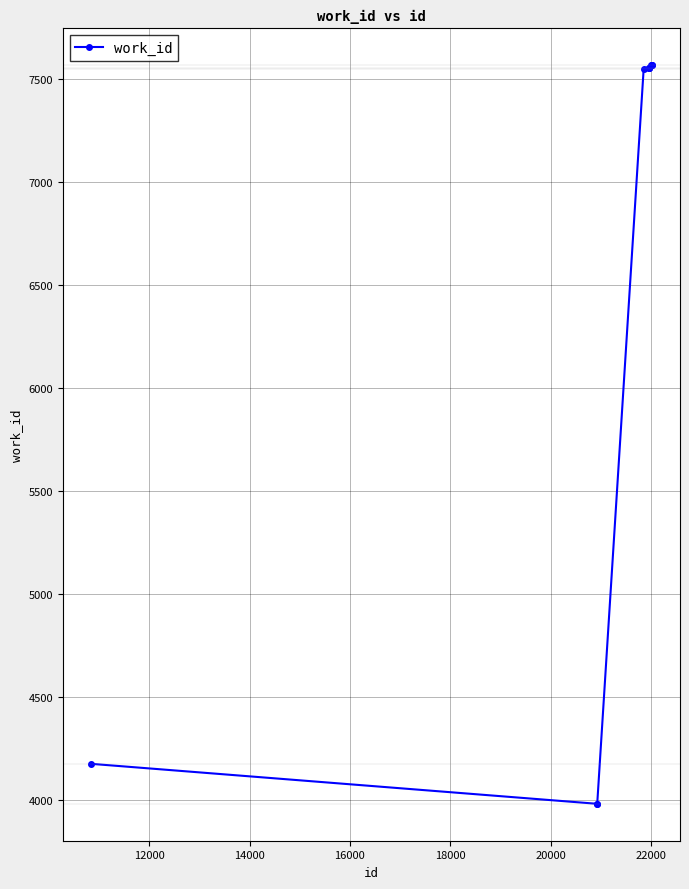

What is the minimum value shown in the chart?

3983